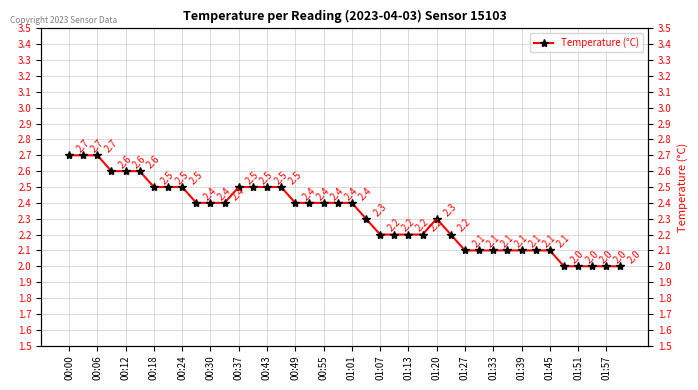

Between 29 and 32, which is larger?

29